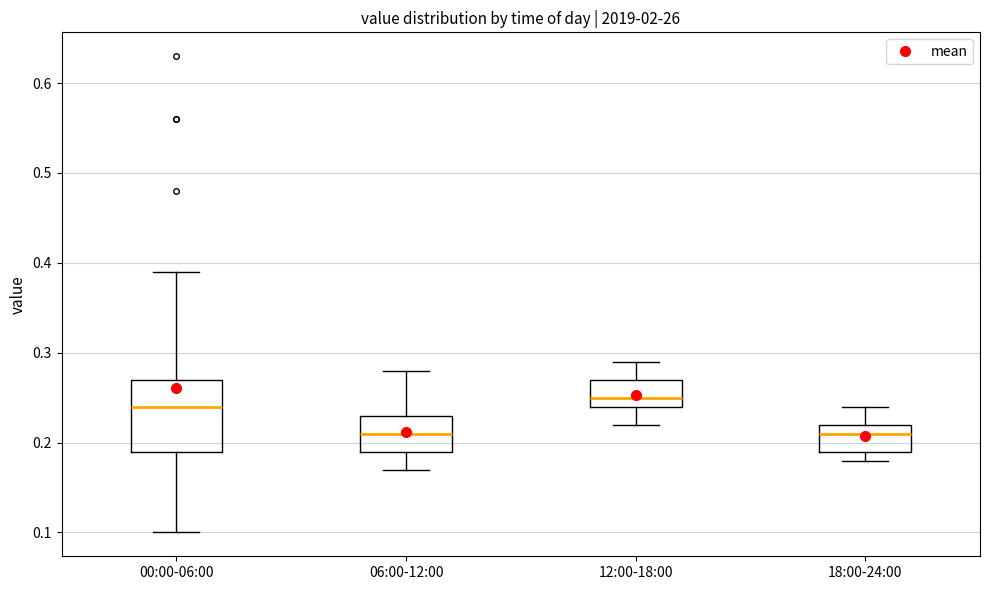

Reading left to right, transcribe this box plot: for each box, give where its median line is, the range the box spans, and where its two whiskers end, as read against the y-axis. The values are not printed on the chart, so give them approximately, as read against the axis.

00:00-06:00: median 0.24, box 0.19 to 0.27, whiskers 0.10 to 0.39
06:00-12:00: median 0.21, box 0.19 to 0.23, whiskers 0.17 to 0.28
12:00-18:00: median 0.25, box 0.24 to 0.27, whiskers 0.22 to 0.29
18:00-24:00: median 0.21, box 0.19 to 0.22, whiskers 0.18 to 0.24